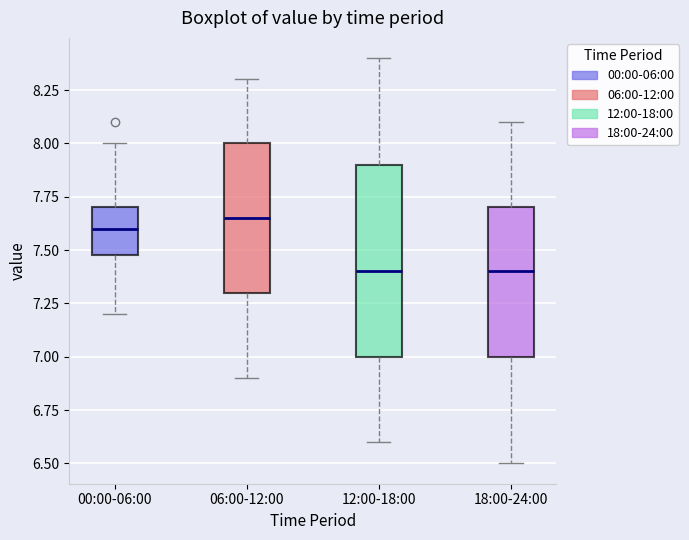

Comparing the boxes themselves (not the whiskers), which one is the tallest?

12:00-18:00